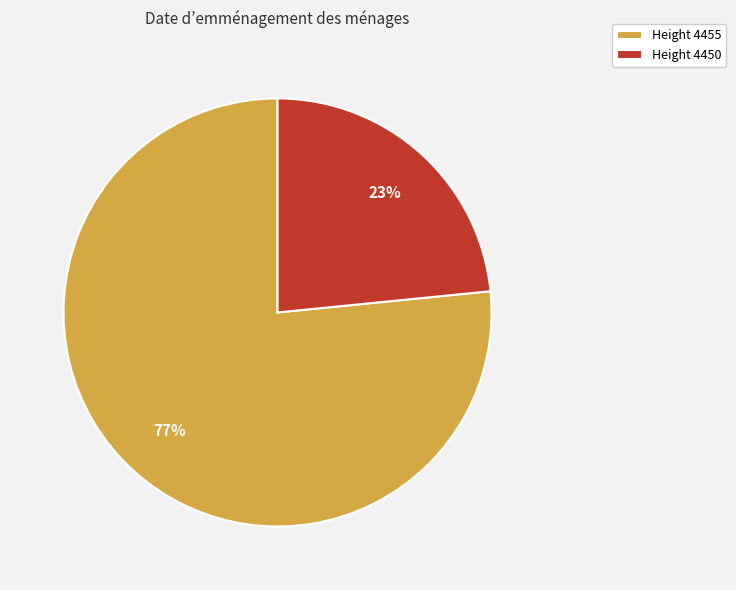

To the nearest percent, what is the average slice percentage?

50%